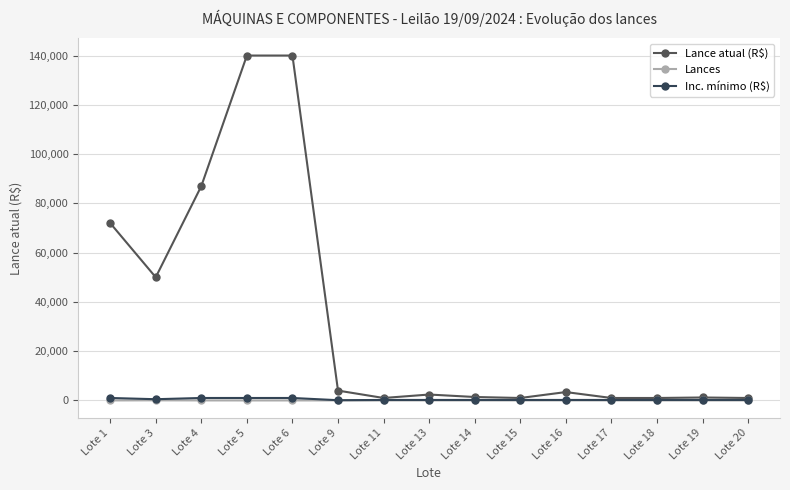

What is the value of the Inc. mínimo (R$) point at the 7th from the left?

200